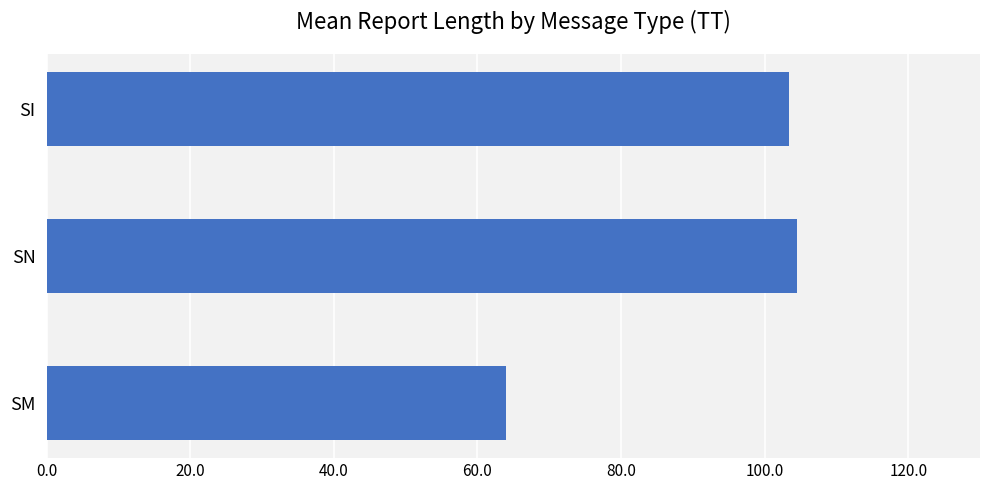

What is the sum of all values?

271.8